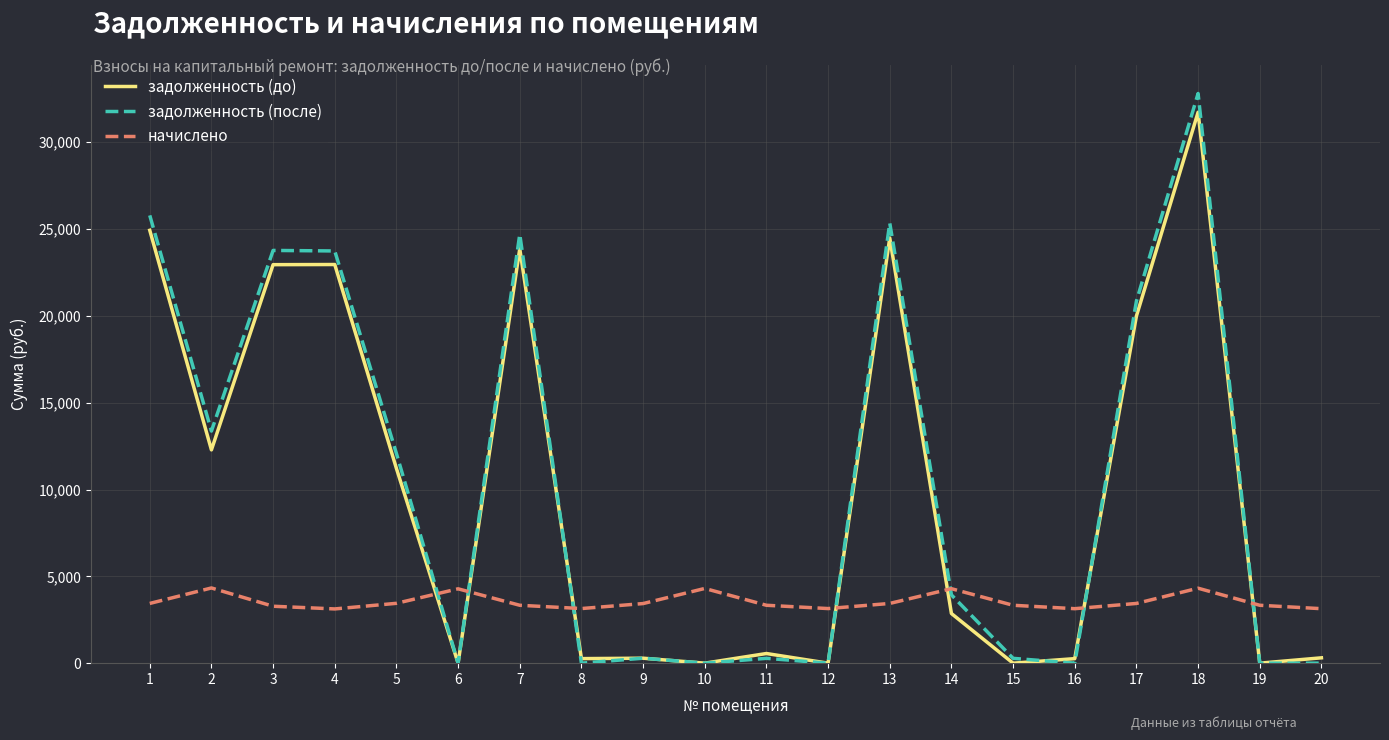

Between 8 and 14, which series saw the biggest shift?

задолженность (после)